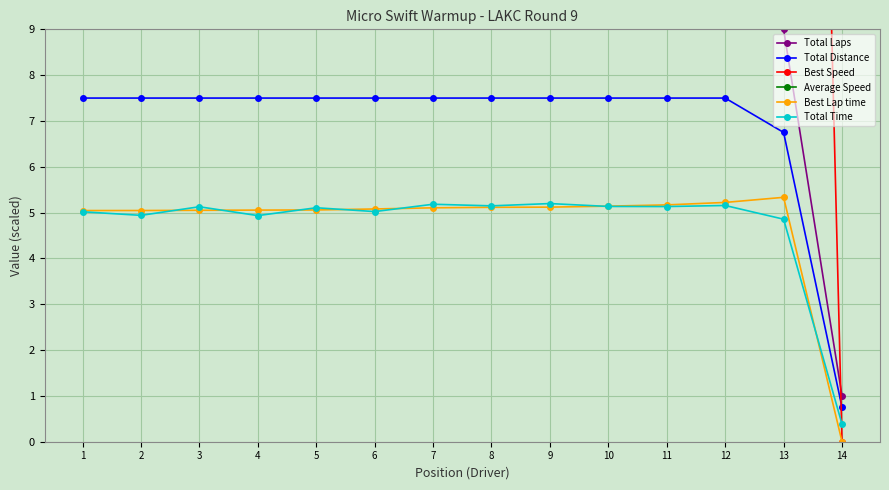

Does the chart display data point markers on the line(s)?

Yes